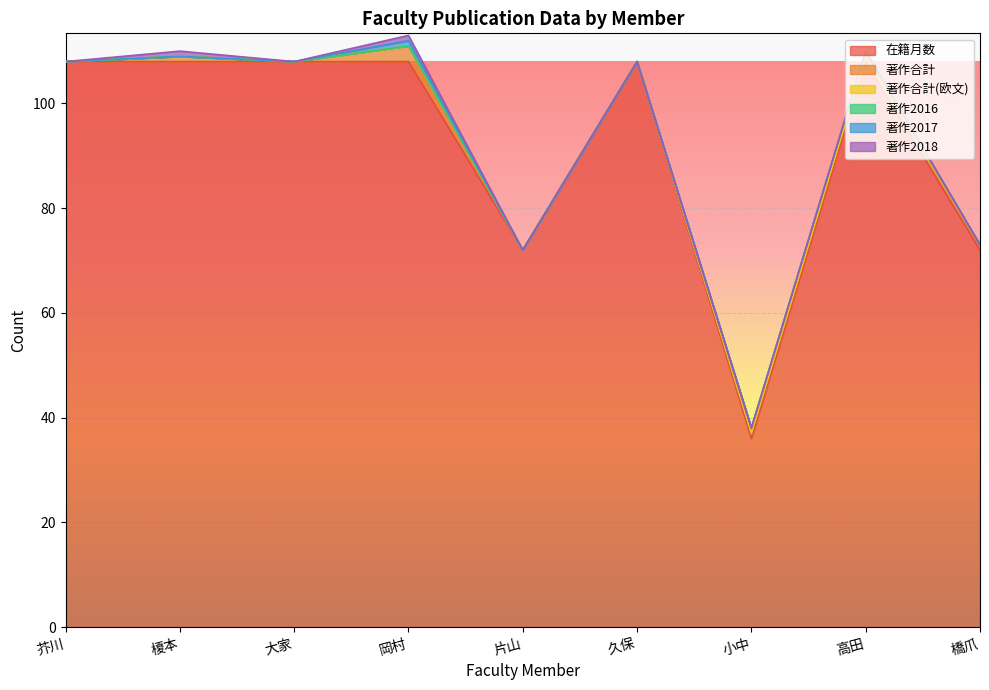

Is it true that 著作2018 equals 1 at 榎本?

True